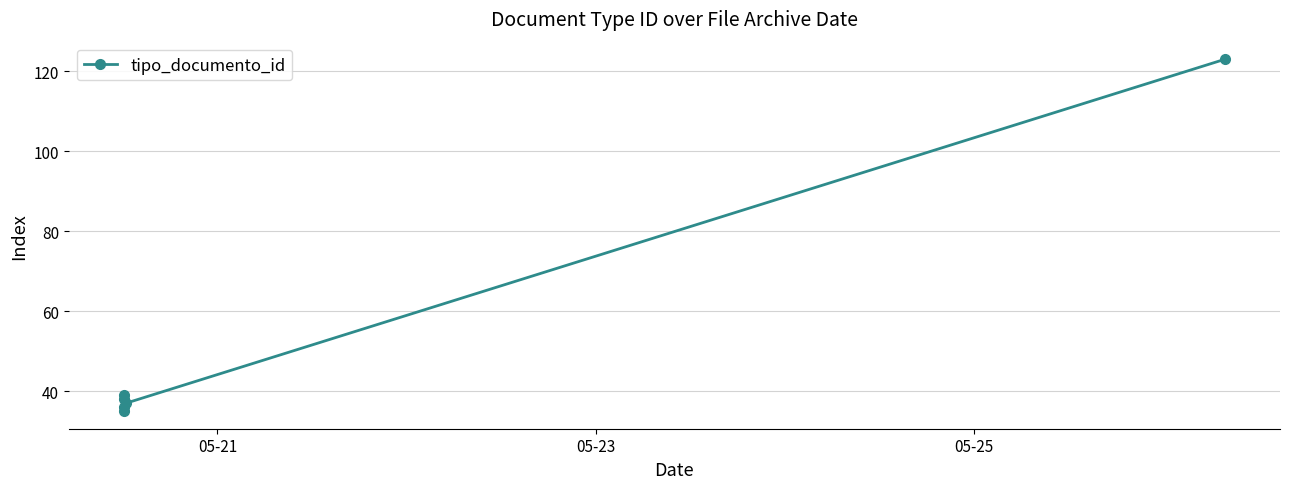

How many interior local valleys (lower than both neighbors) does the data have?

2